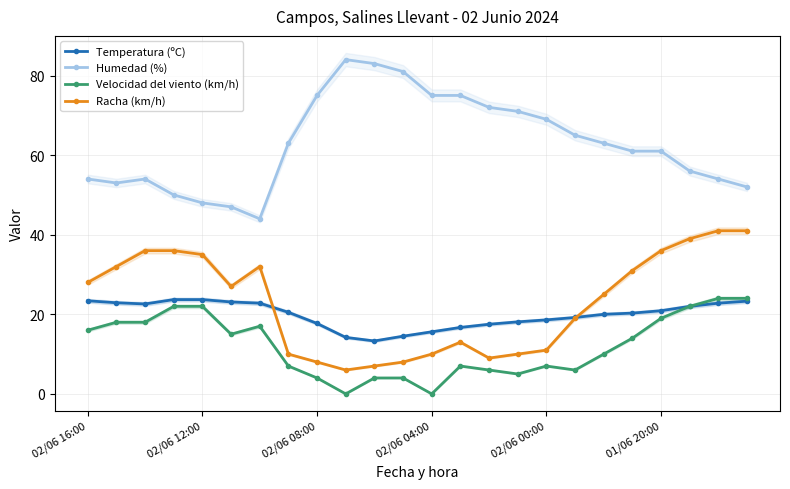

Reading left to right, extract all data points from this chart.

Temperatura (ºC): 23.4	22.9	22.6	23.7	23.7	23.1	22.8	20.5	17.7	14.2	13.3	14.5	15.6	16.7	17.5	18.1	18.6	19.2	20.0	20.3	20.9	22.0	22.8	23.3
Humedad (%): 54.0	53.0	54.0	50.0	48.0	47.0	44.0	63.0	75.0	84.0	83.0	81.0	75.0	75.0	72.0	71.0	69.0	65.0	63.0	61.0	61.0	56.0	54.0	52.0
Velocidad del viento (km/h): 16.0	18.0	18.0	22.0	22.0	15.0	17.0	7.0	4.0	0.0	4.0	4.0	0.0	7.0	6.0	5.0	7.0	6.0	10.0	14.0	19.0	22.0	24.0	24.0
Racha (km/h): 28.0	32.0	36.0	36.0	35.0	27.0	32.0	10.0	8.0	6.0	7.0	8.0	10.0	13.0	9.0	10.0	11.0	19.0	25.0	31.0	36.0	39.0	41.0	41.0